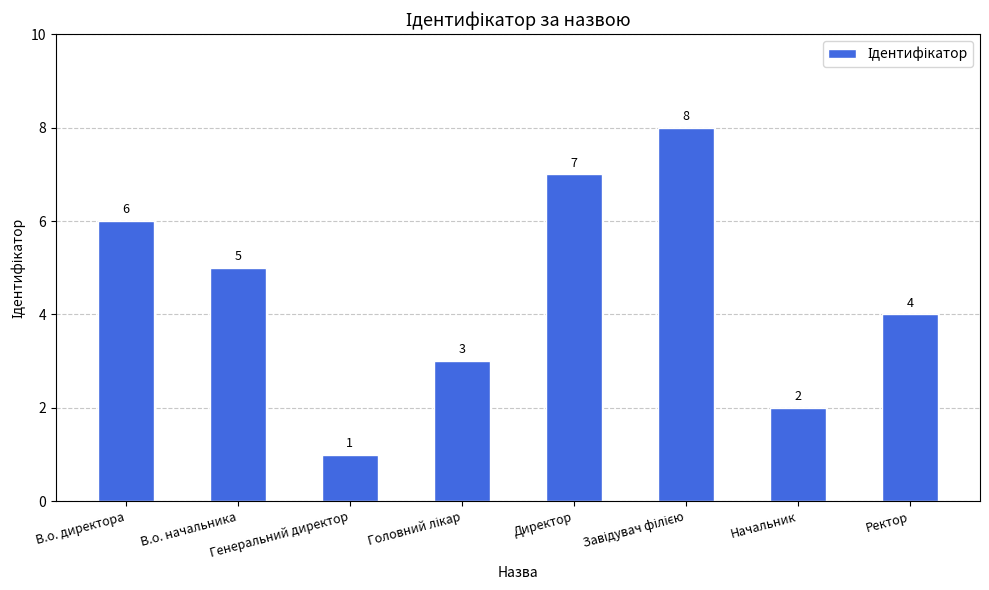

What is the label of the 6th bar from the right?

Генеральний директор